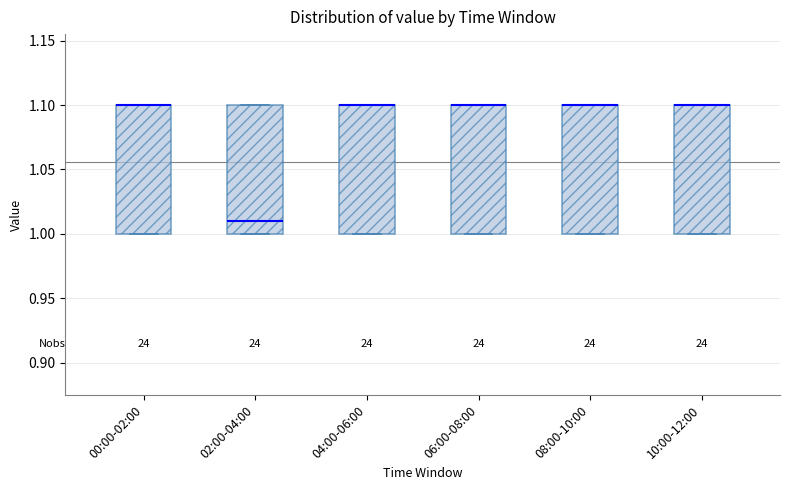

Reading left to right, transcribe this box plot: for each box, give where its median line is, the range the box spans, and where its two whiskers end, as read against the y-axis. The values are not printed on the chart, so give them approximately, as read against the axis.

00:00-02:00: median 1.10 (drawn on the box's upper edge), box 1.00 to 1.10, whiskers 1.00 to 1.10
02:00-04:00: median 1.01, box 1.00 to 1.10, whiskers 1.00 to 1.10
04:00-06:00: median 1.10 (drawn on the box's upper edge), box 1.00 to 1.10, whiskers 1.00 to 1.10
06:00-08:00: median 1.10 (drawn on the box's upper edge), box 1.00 to 1.10, whiskers 1.00 to 1.10
08:00-10:00: median 1.10 (drawn on the box's upper edge), box 1.00 to 1.10, whiskers 1.00 to 1.10
10:00-12:00: median 1.10 (drawn on the box's upper edge), box 1.00 to 1.10, whiskers 1.00 to 1.10